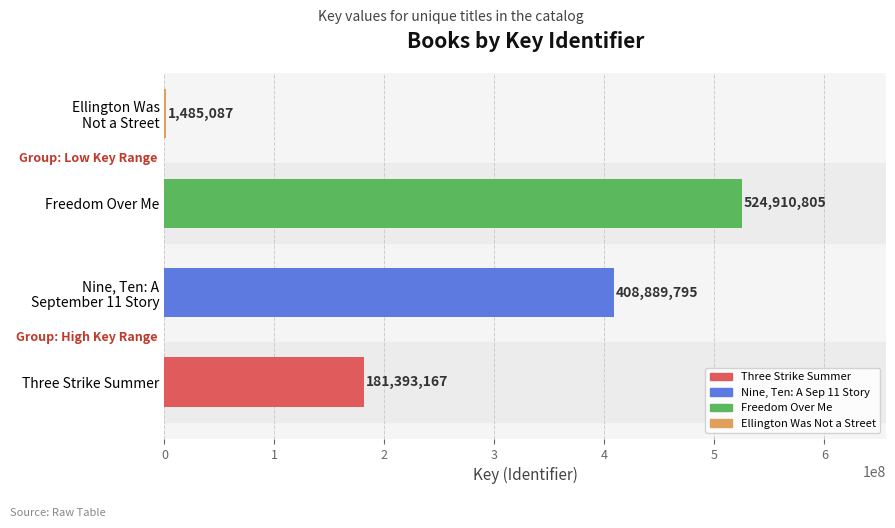

How many values are between 181393167 and 524910805?

3